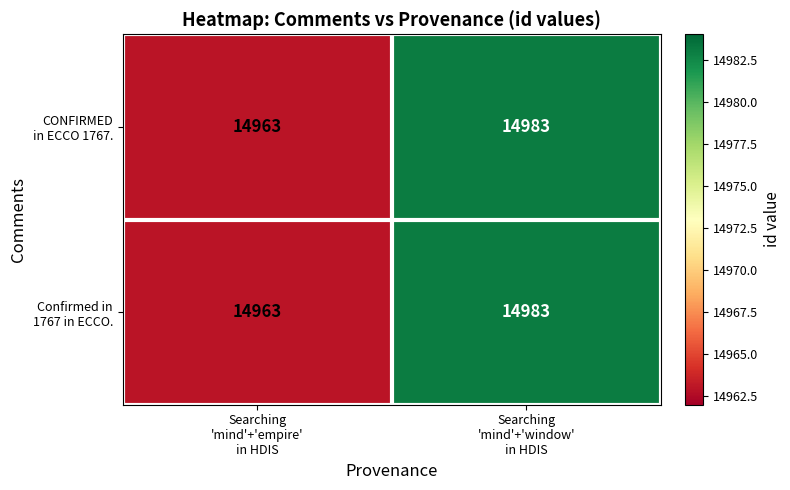

What is the greatest value displayed?

14983